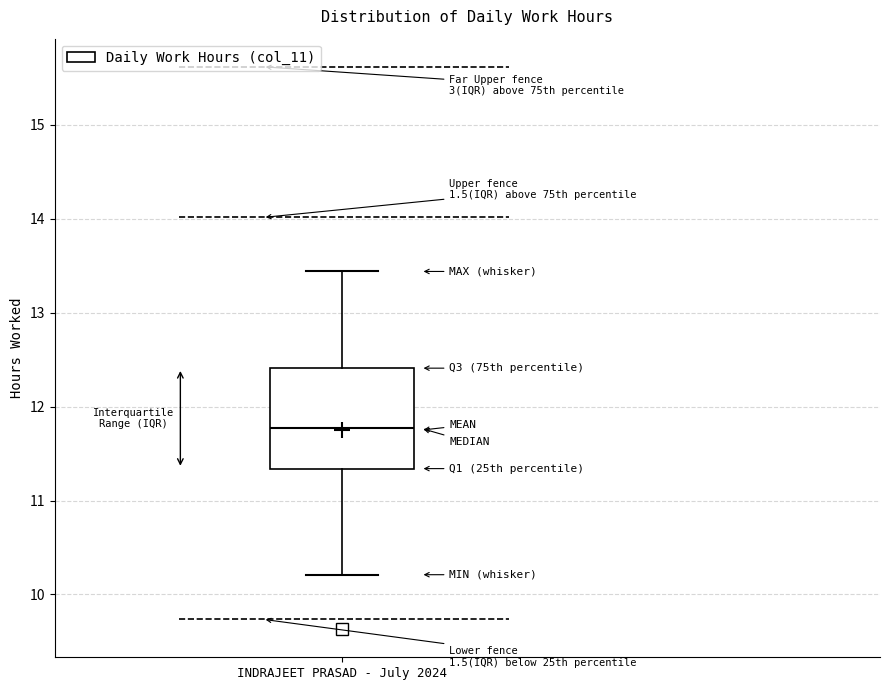

Read this box plot against the y-axis: the position of the median line, the range covered by the box, and the ends of both whiskers. The values are not printed on the chart, so give them approximately, as read against the axis.

median 11.8, box 11.3 to 12.4, whiskers 10.2 to 13.4